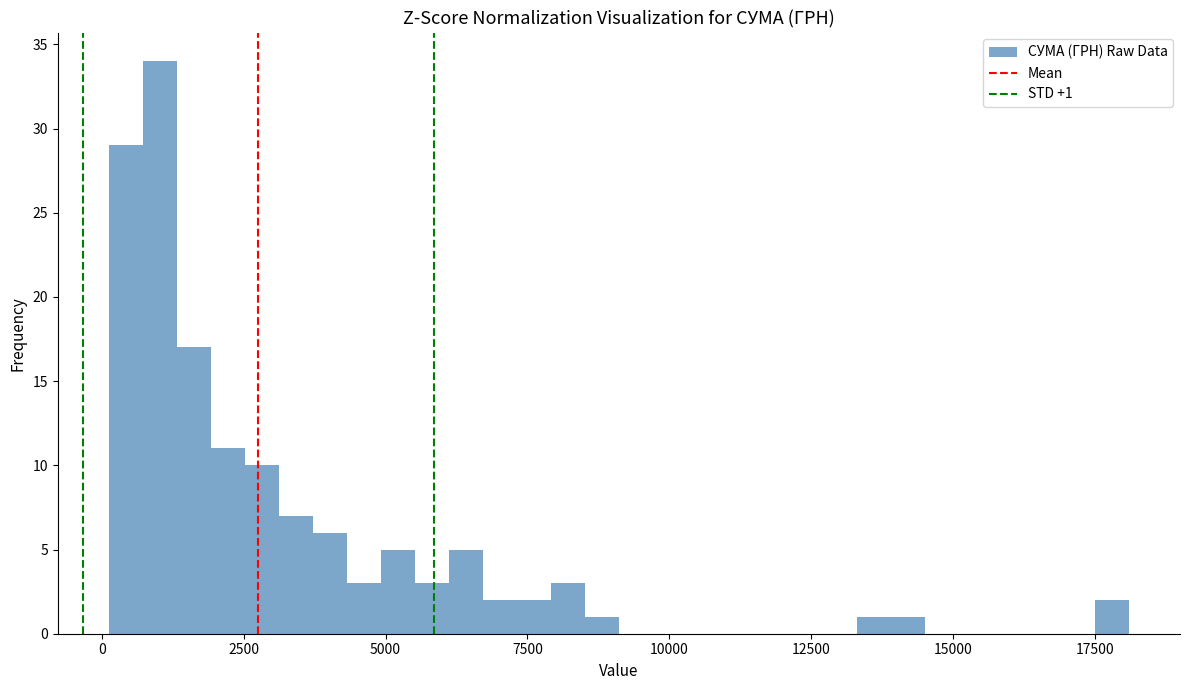

Around what value on the x-axis is the tallest bar? Give the approximate position of its centre, as read against the axis.

1000